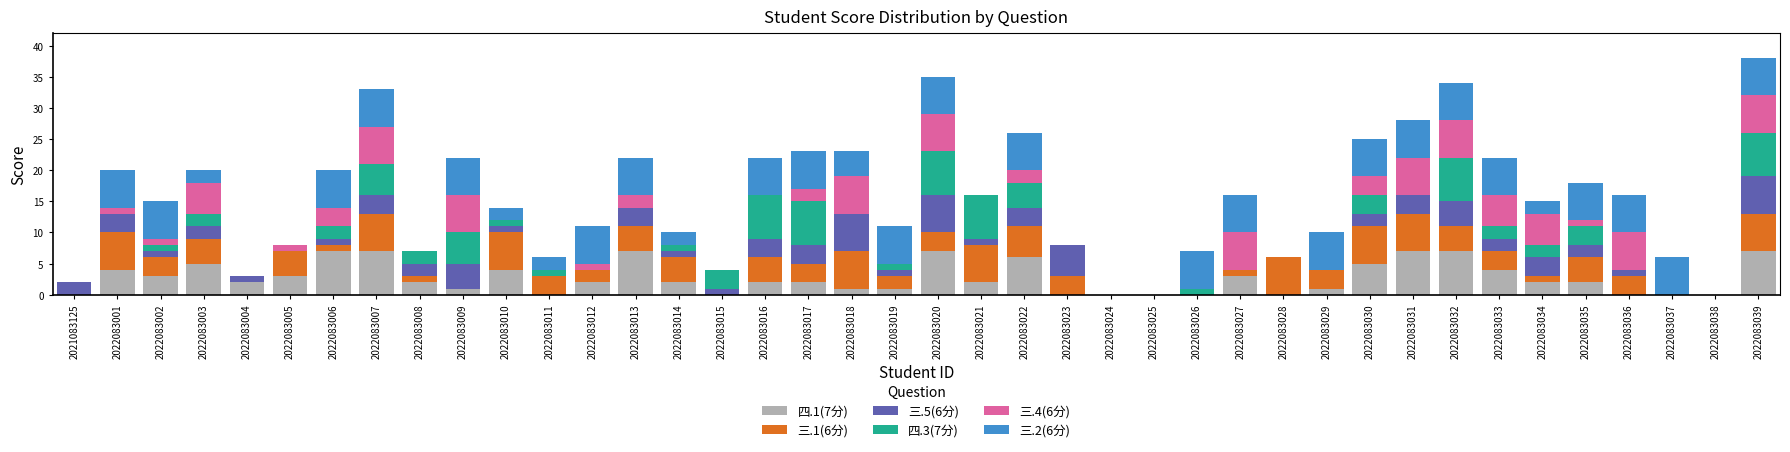

Are the bars grouped side by side (vs. stacked)?

No